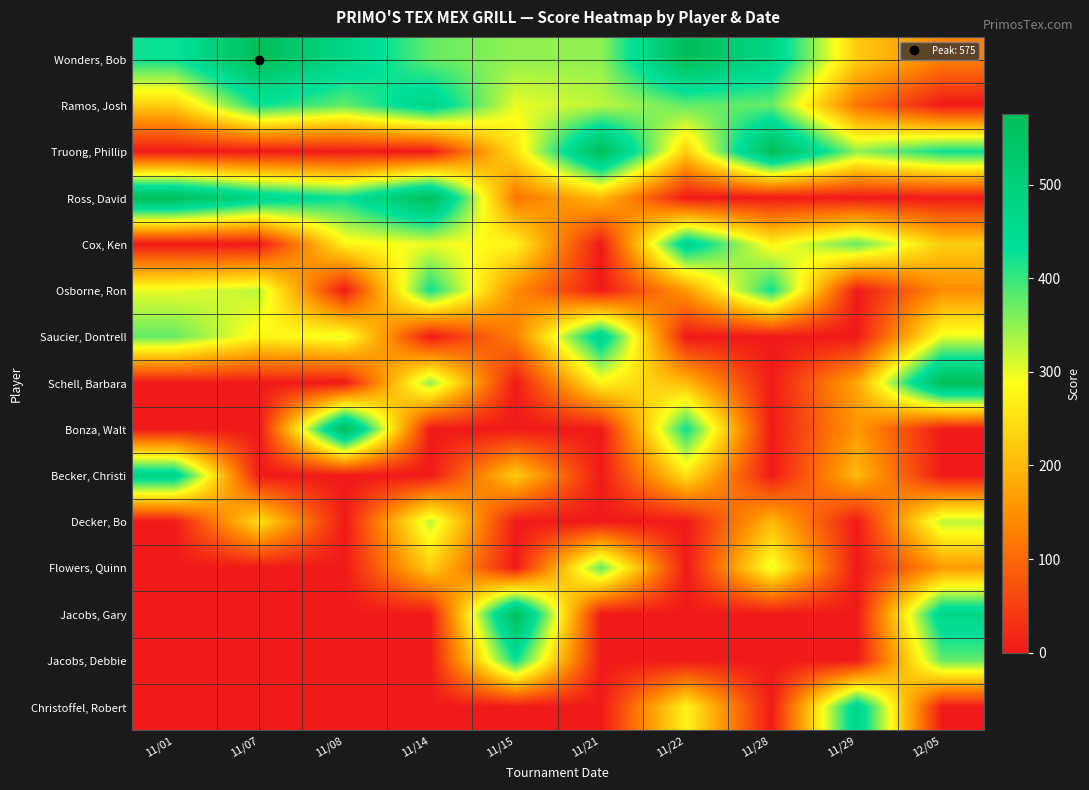

At which category is the sum across all series the highest?

12/05